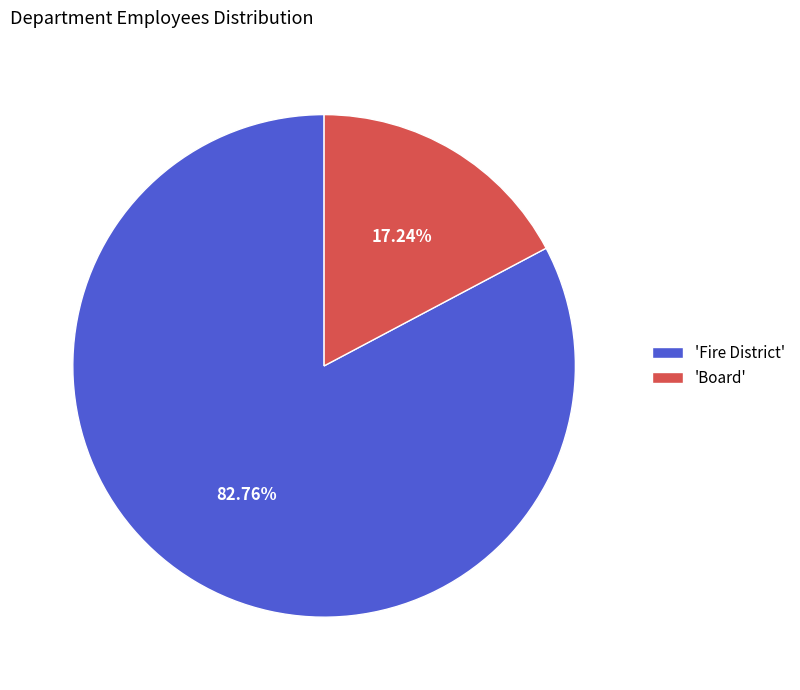

Between 'Fire District' and 'Board', which is larger?

'Fire District'